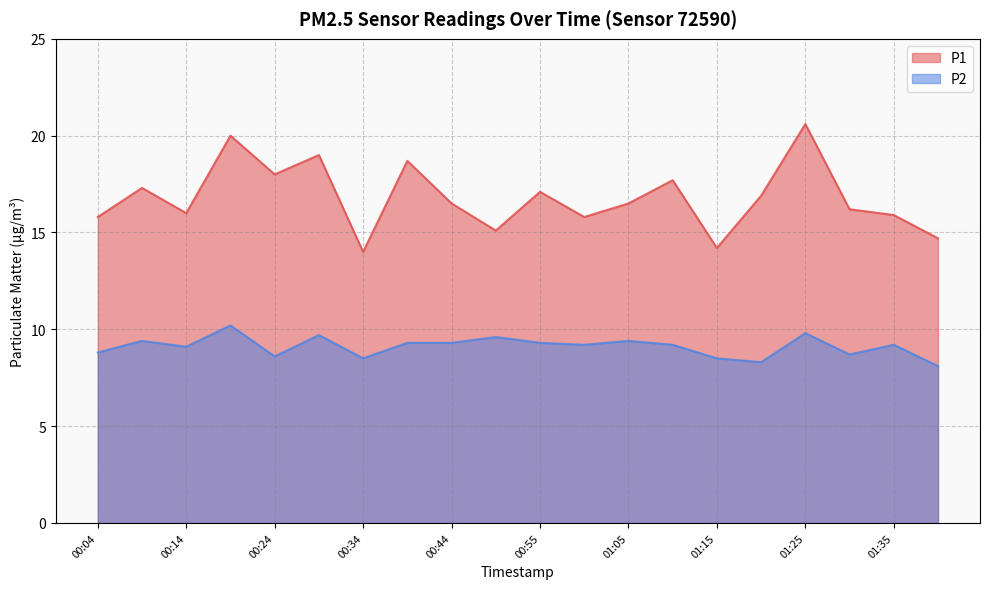

What is the value of the P2 point at the 14th from the left?

9.2